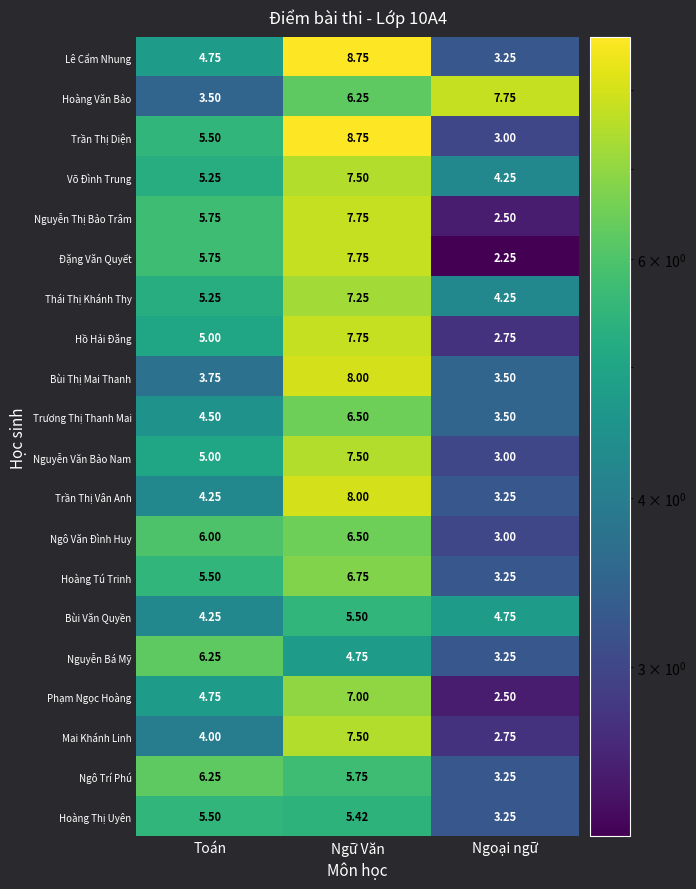

At which label is Ngô Văn Đình Huy closest to 4?

Ngoại ngữ